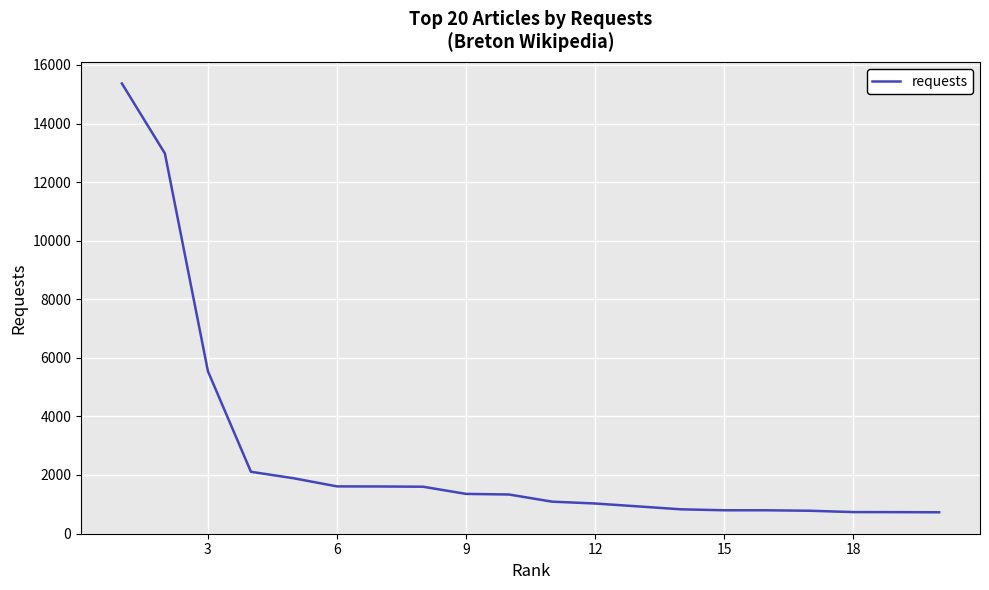

What is the smallest value displayed?

725